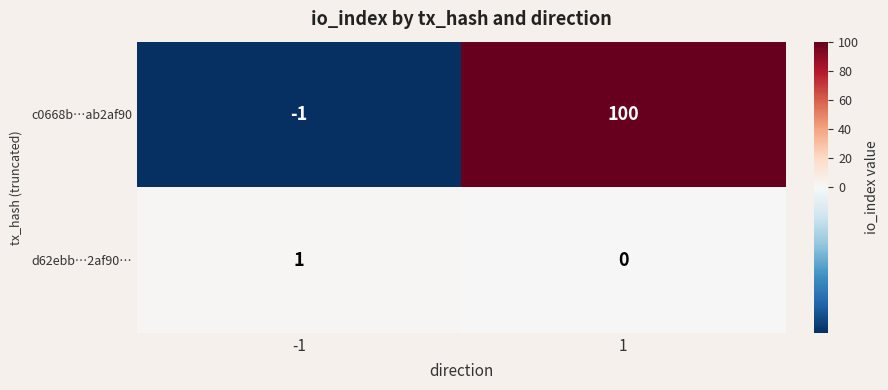

Rank the series by their average value, from highest to lowest.

c0668b…ab2af90, d62ebb…2af90…